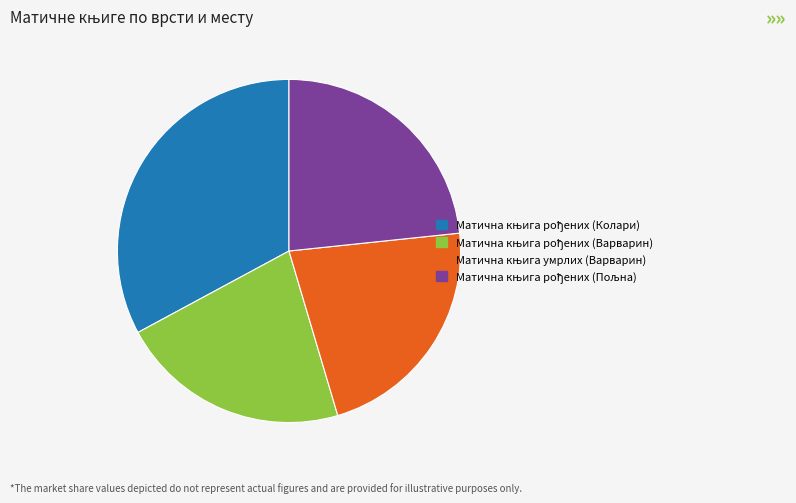

Is there any slice that represents more than half of the pie?

No